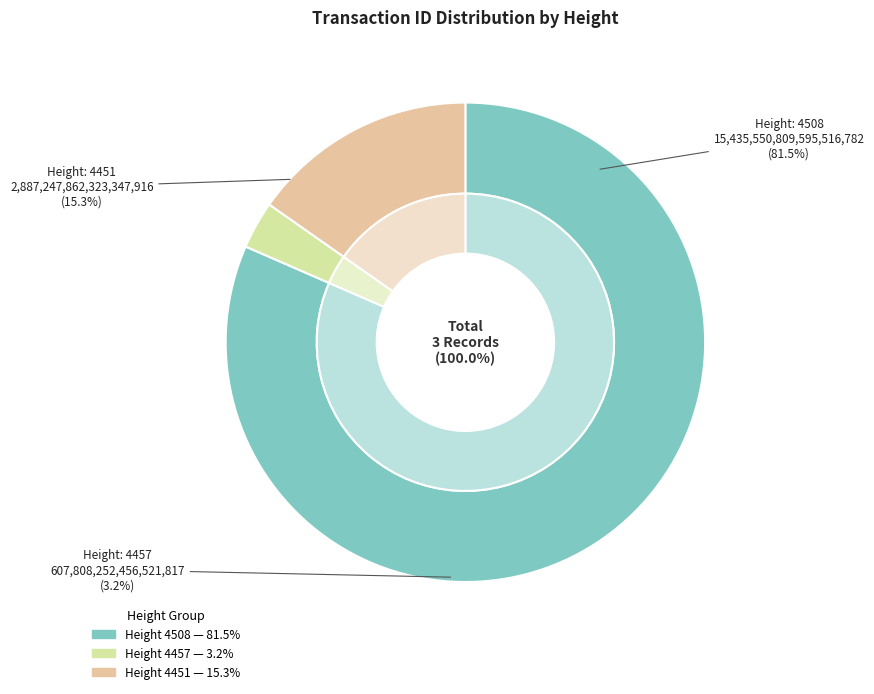

Approximately how many times larger is the value at 4457 compared to 4451?

0.2